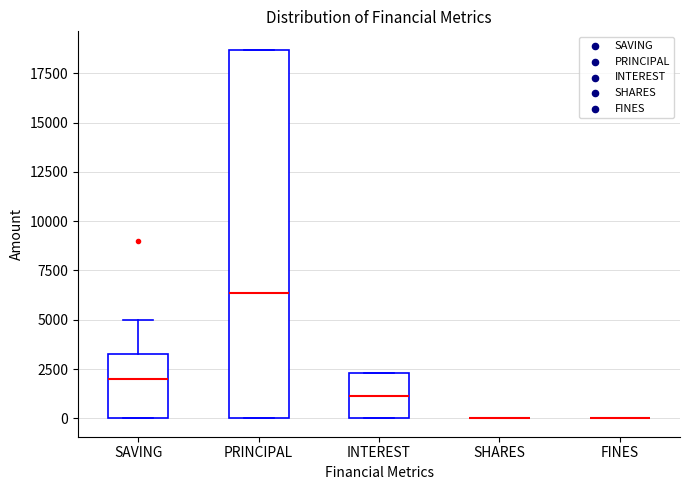

Reading left to right, read every box against the y-axis: the position of its median line, the range the box covers, and the ends of its whiskers. The values are not printed on the chart, so give them approximately, as read against the axis.

SAVING: median 2000, box 0 to 3500, whiskers 0 to 5000
PRINCIPAL: median 6500, box 0 to 18500, whiskers 0 to 18500
INTEREST: median 1000, box 0 to 2500, whiskers 0 to 2500
SHARES: box collapsed to a line at 0, whiskers 0 to 0
FINES: box collapsed to a line at 0, whiskers 0 to 0